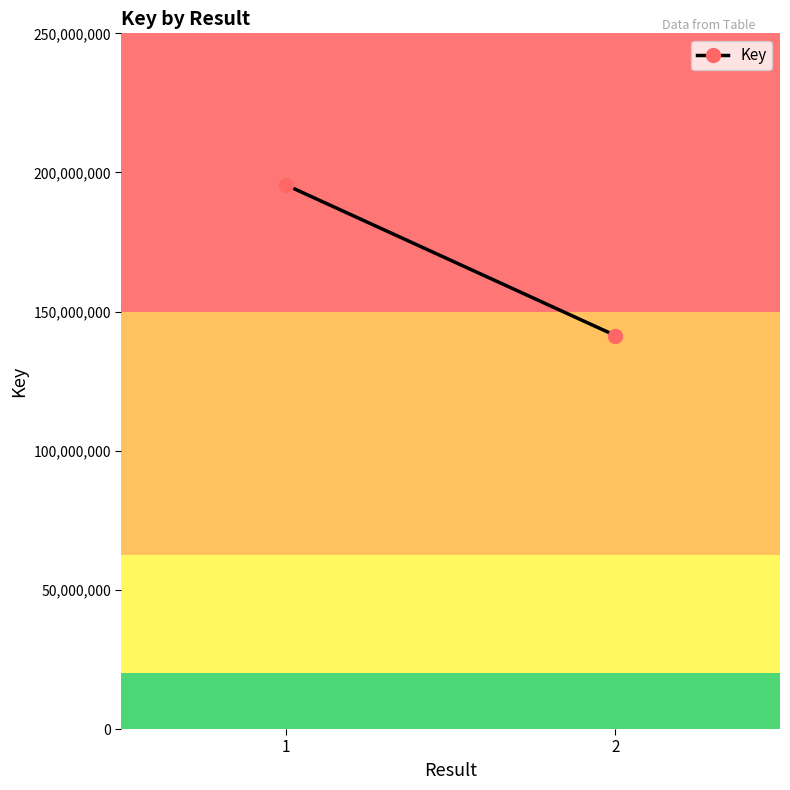

What is the difference between the values at 2 and 1?

54070067